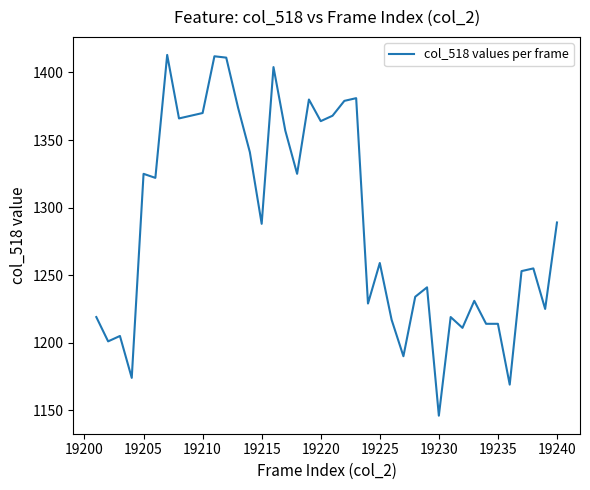

What is the minimum value shown in the chart?

1146